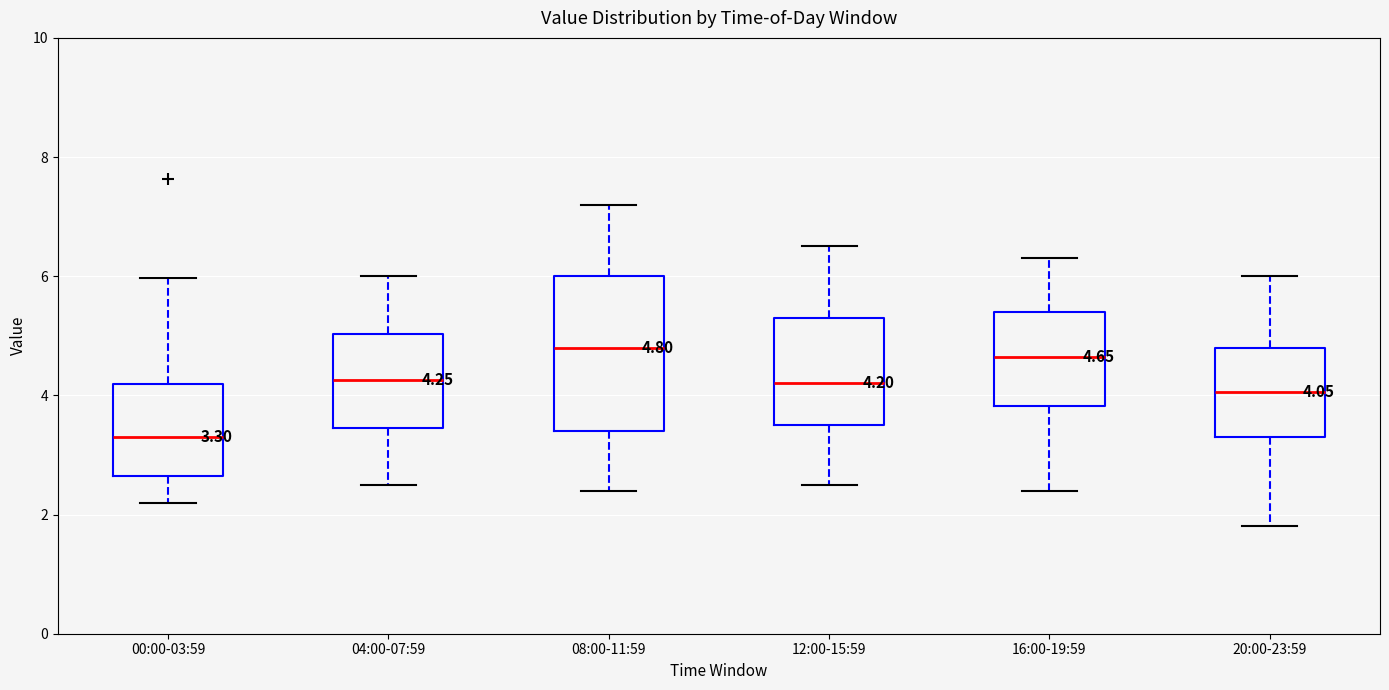

Comparing the boxes themselves (not the whiskers), which one is the tallest?

08:00-11:59